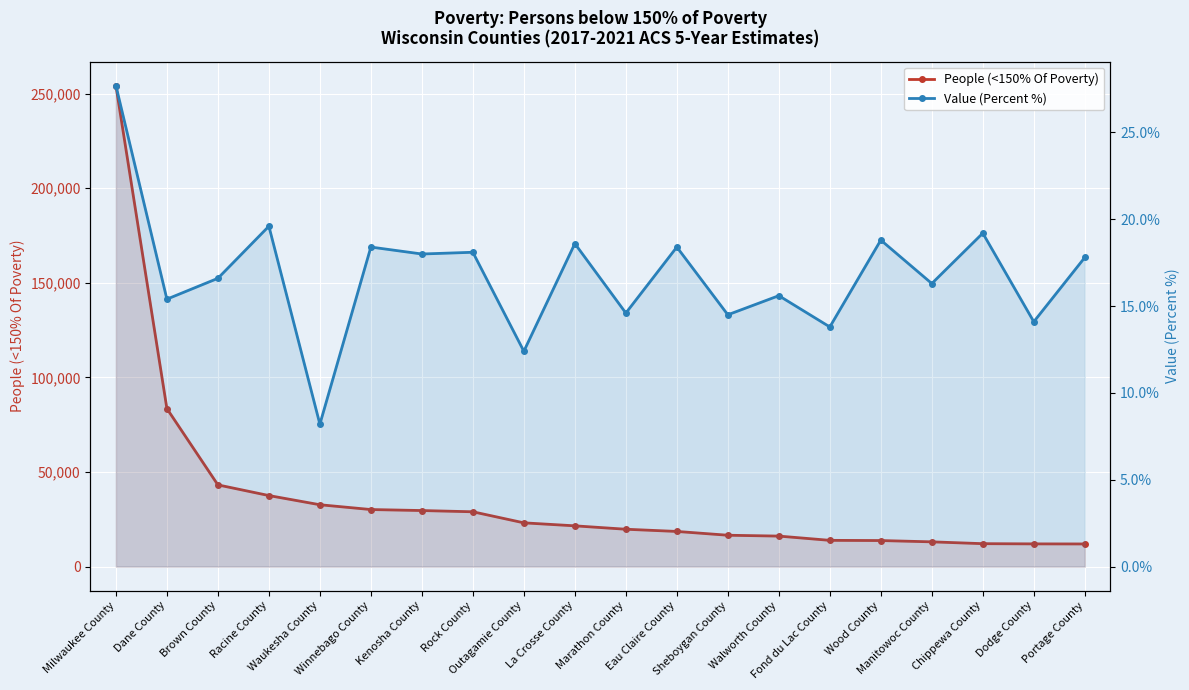

In Value (Percent %), how many points are higher than both neighbors (excluding endpoints)?

8